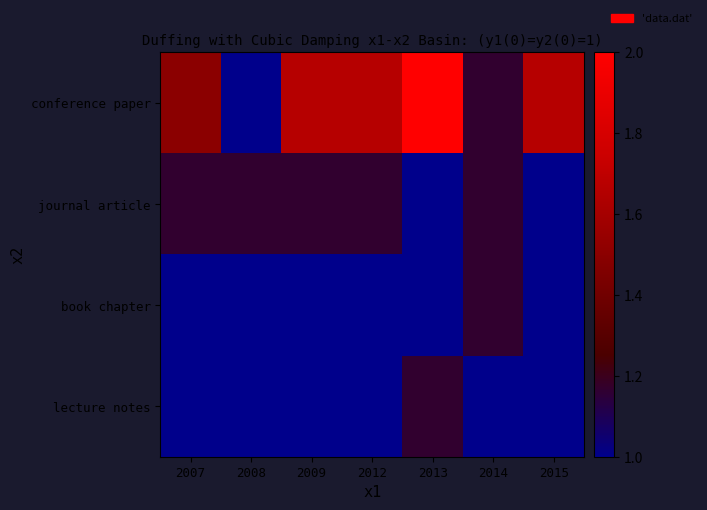

Which series has the largest range (max minus min)?

conference paper